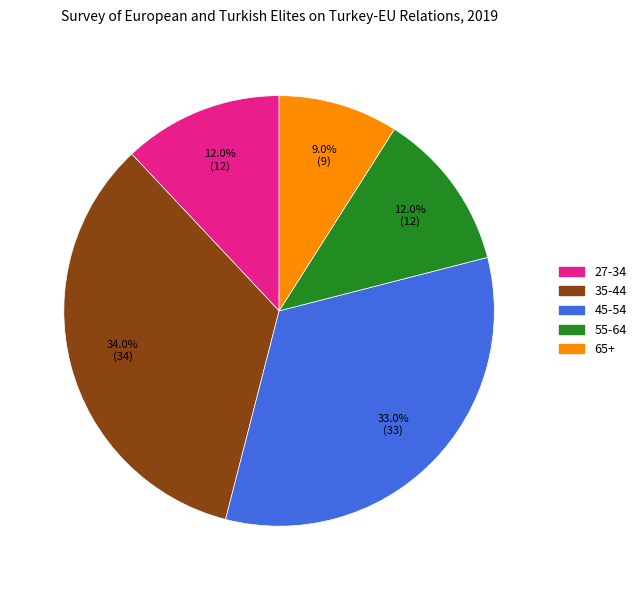

The 27-34 slice represents 12% of the pie. True or false?

True